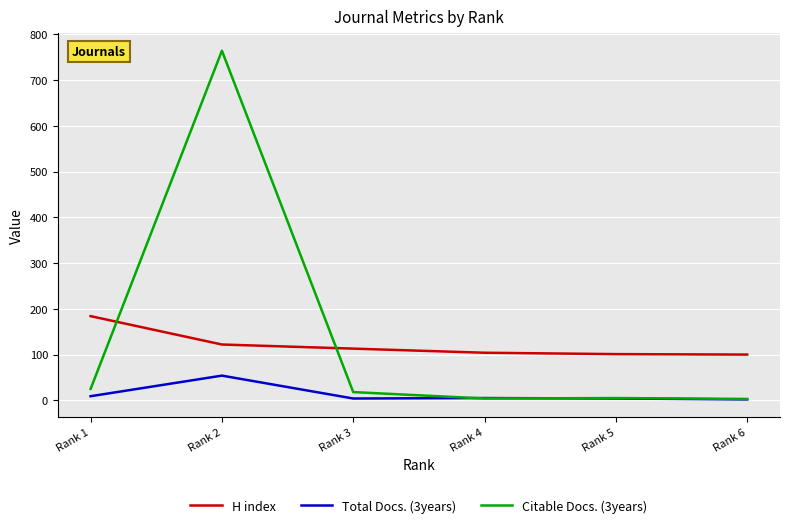

Is it true that H index equals 113 at Rank 3?

True